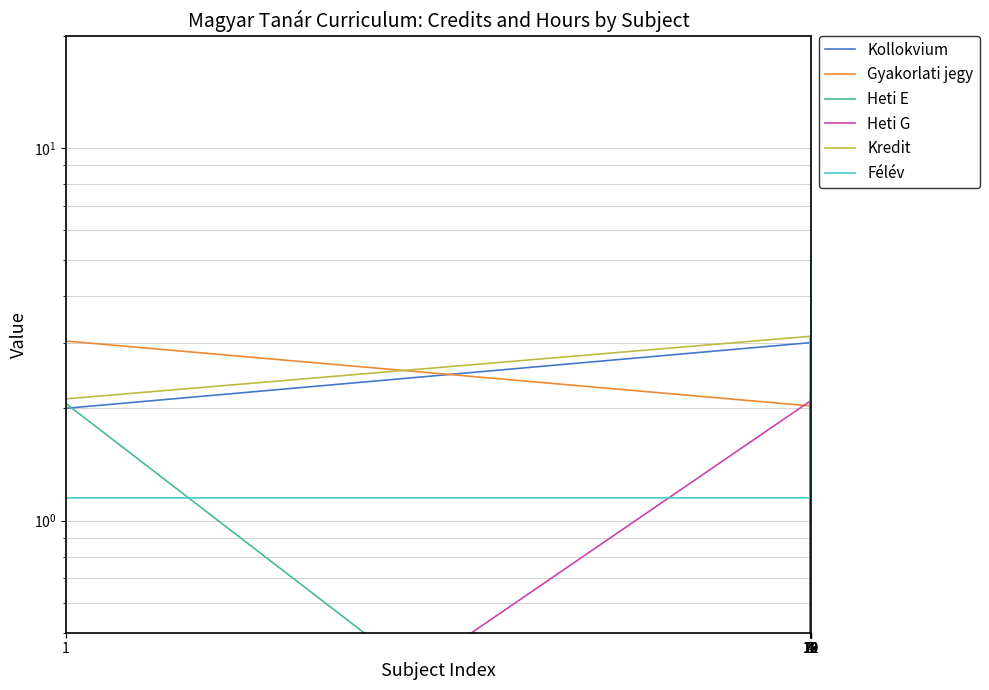

True or false: Heti E and Kredit intersect in this chart.

False